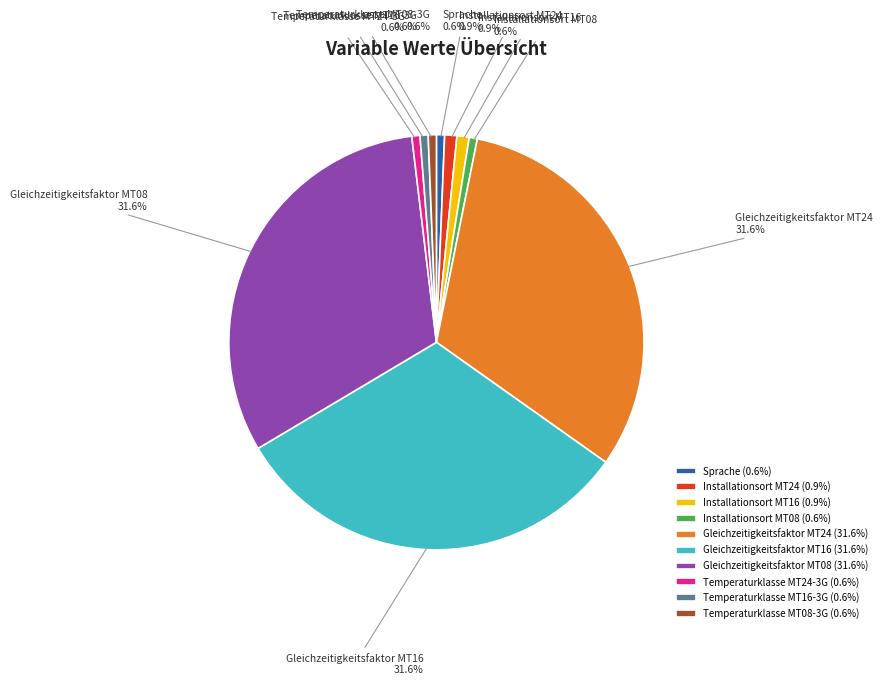

Is there any slice that represents more than half of the pie?

No